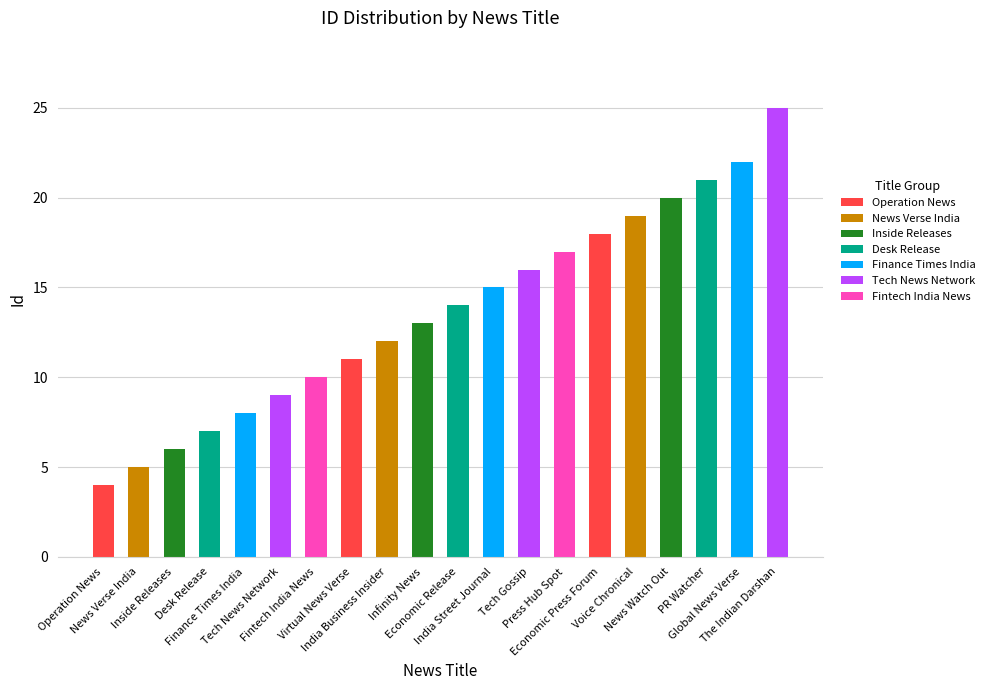

Between Economic Release and Global News Verse, which is larger?

Global News Verse